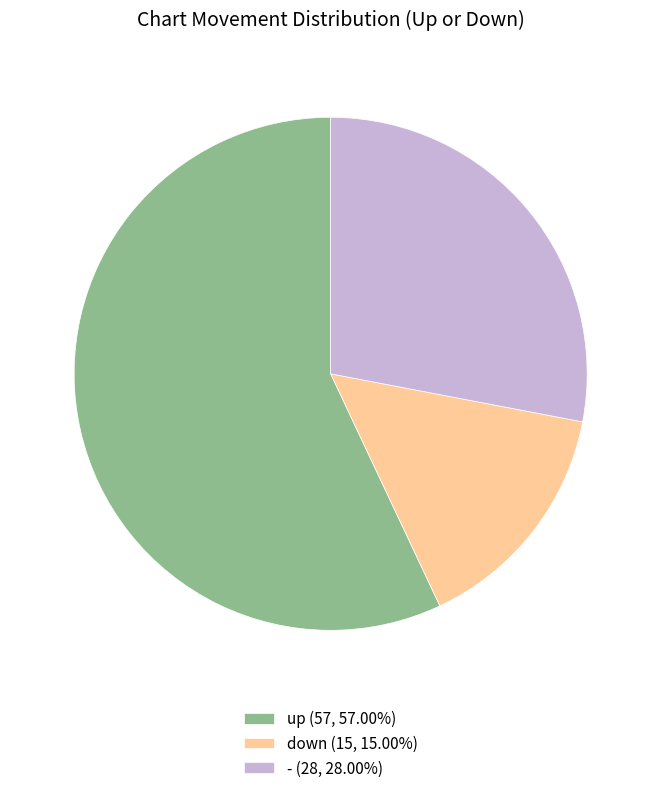

Do - (28, 28.00%) and down (15, 15.00%) together represent more than half of the pie?

No